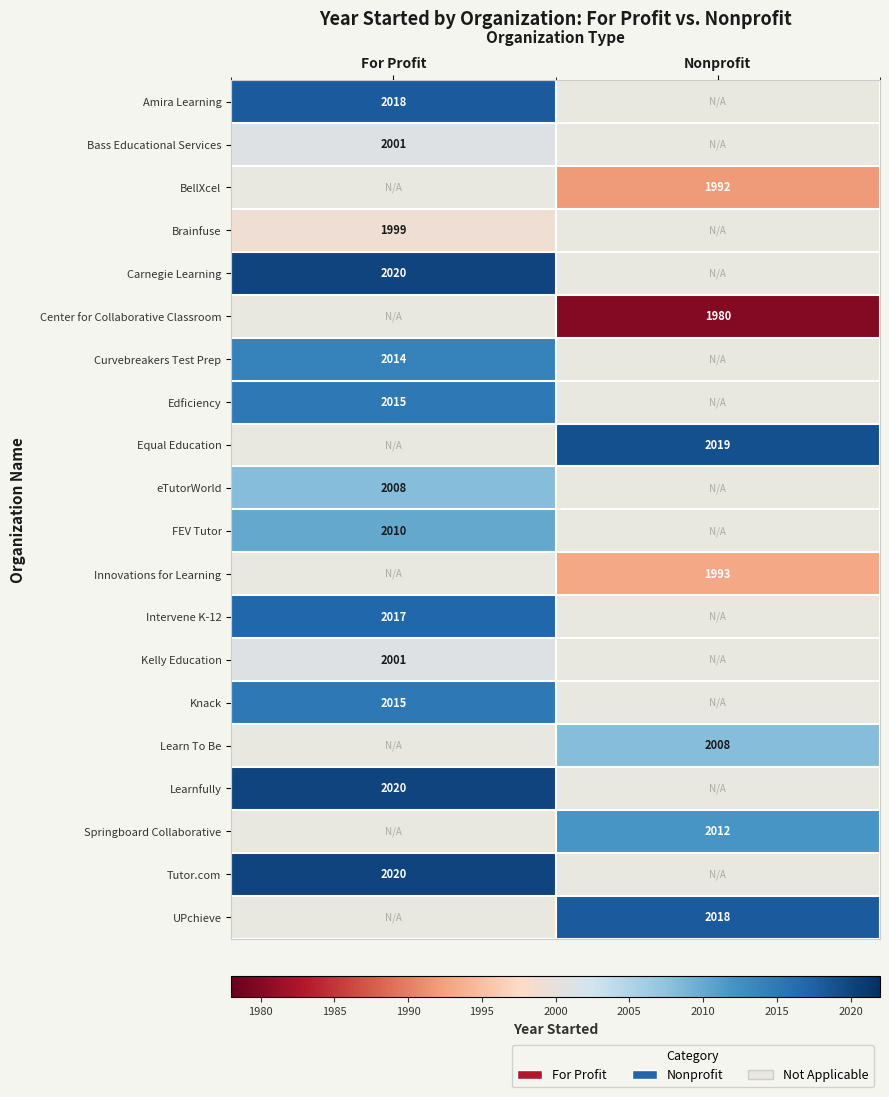

Count the number of data series in this chart.

20